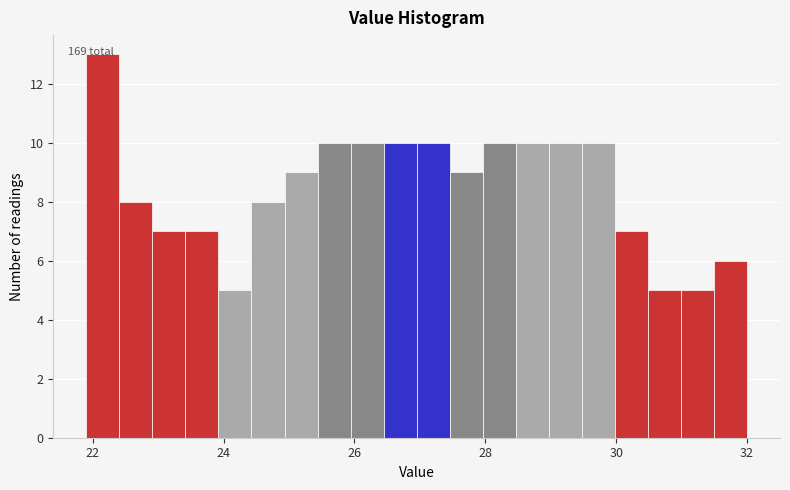

Around what value on the x-axis is the tallest bar? Give the approximate position of its centre, as read against the axis.

22.2